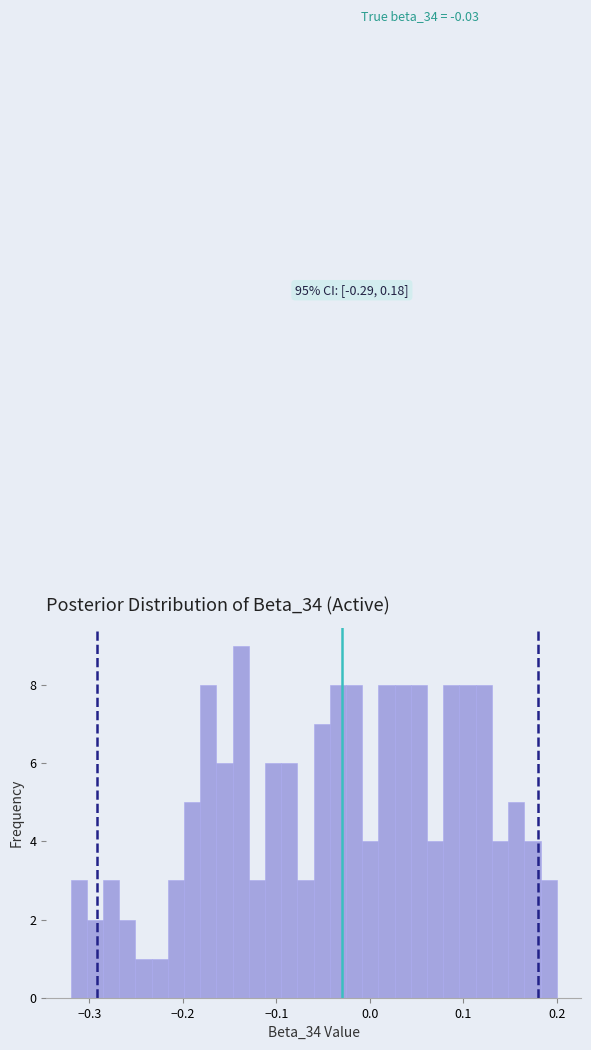

Read against the x-axis, roughly where is the centre of the tallest bar?

-0.14